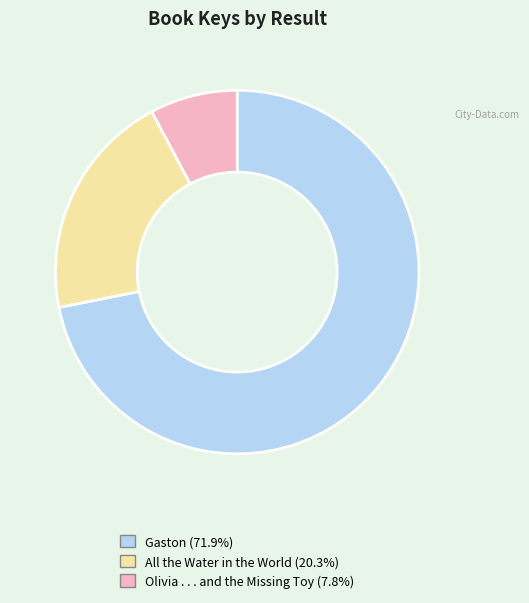

Which category has the smallest portion of the pie?

Olivia . . . and the Missing Toy